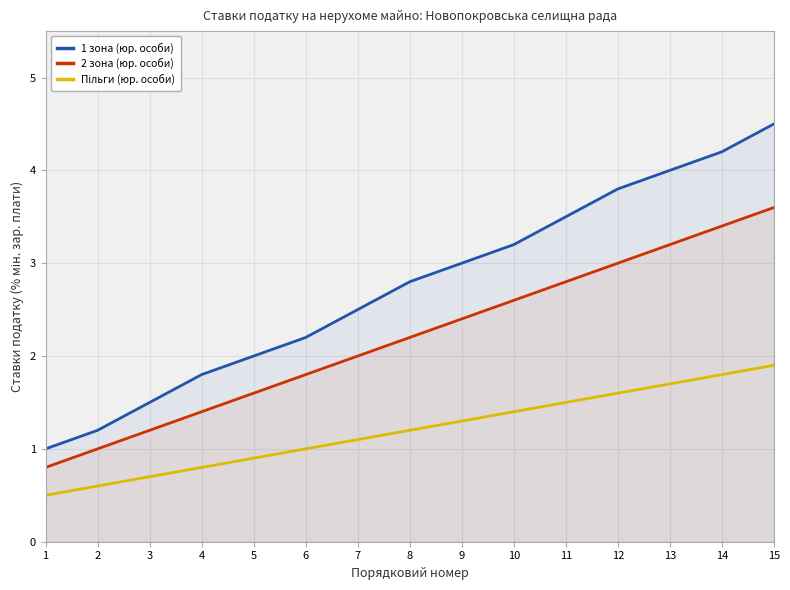

How many lines are shown in the chart?

3